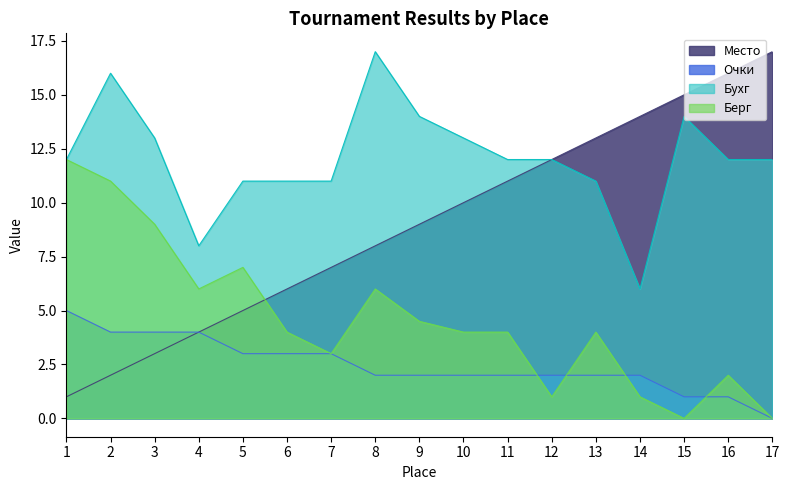

What is the value of the Очки point at the 7th from the left?

3.0